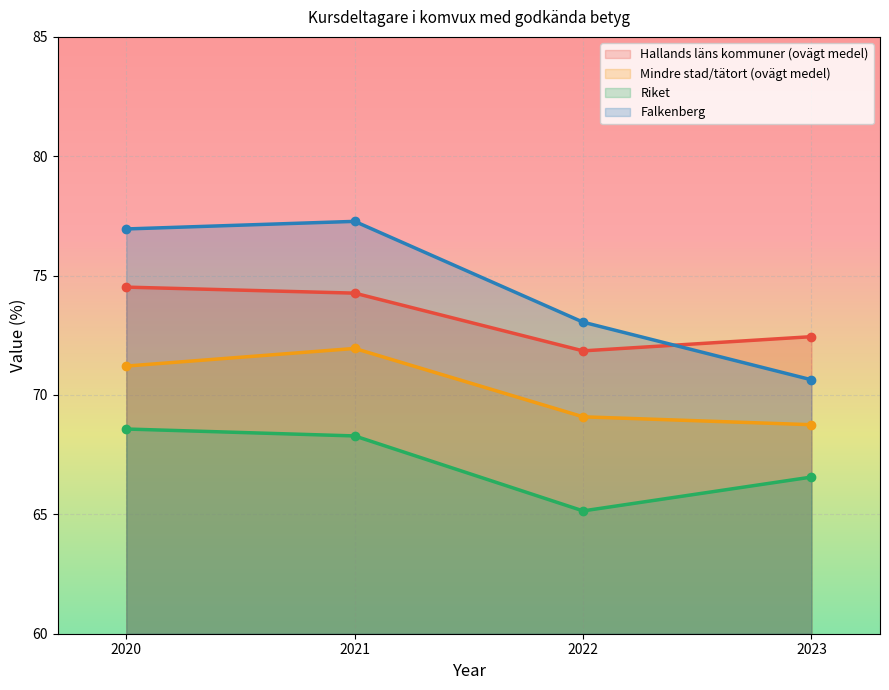

Which series has the widest spread of values?

Falkenberg